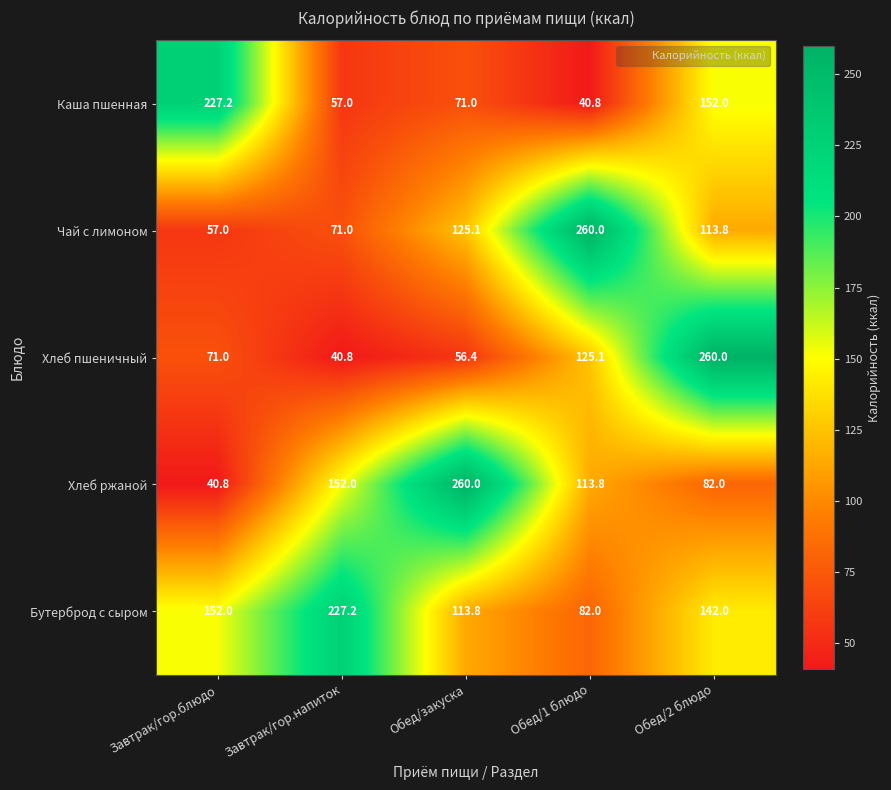

What is the average value of the Бутерброд с сыром series?

143.4